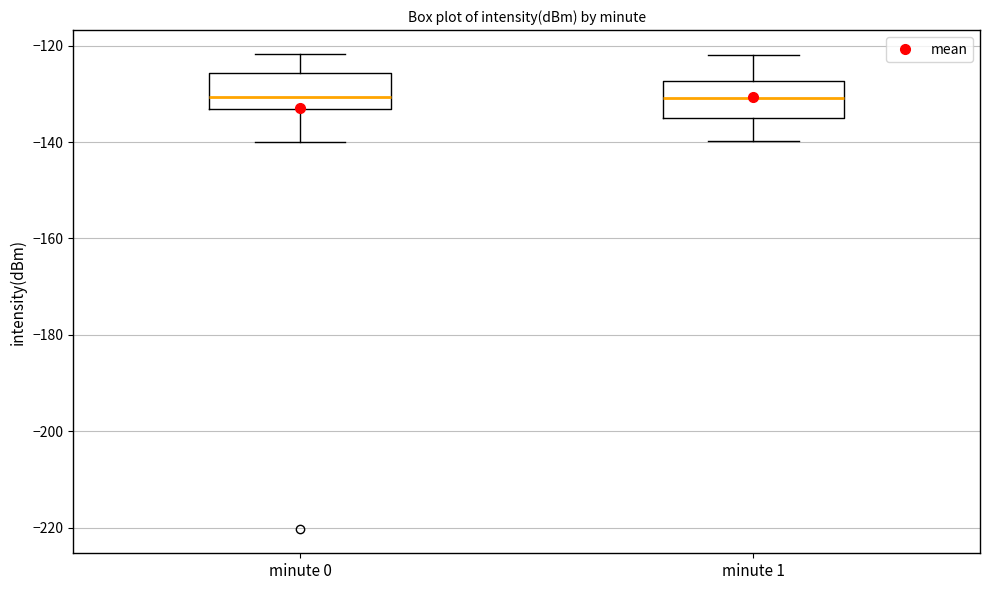

Reading left to right, read every box against the y-axis: the position of its median line, the range the box covers, and the ends of its whiskers. The values are not printed on the chart, so give them approximately, as read against the axis.

minute 0: median -130, box -134 to -126, whiskers -140 to -122
minute 1: median -130, box -136 to -128, whiskers -140 to -122